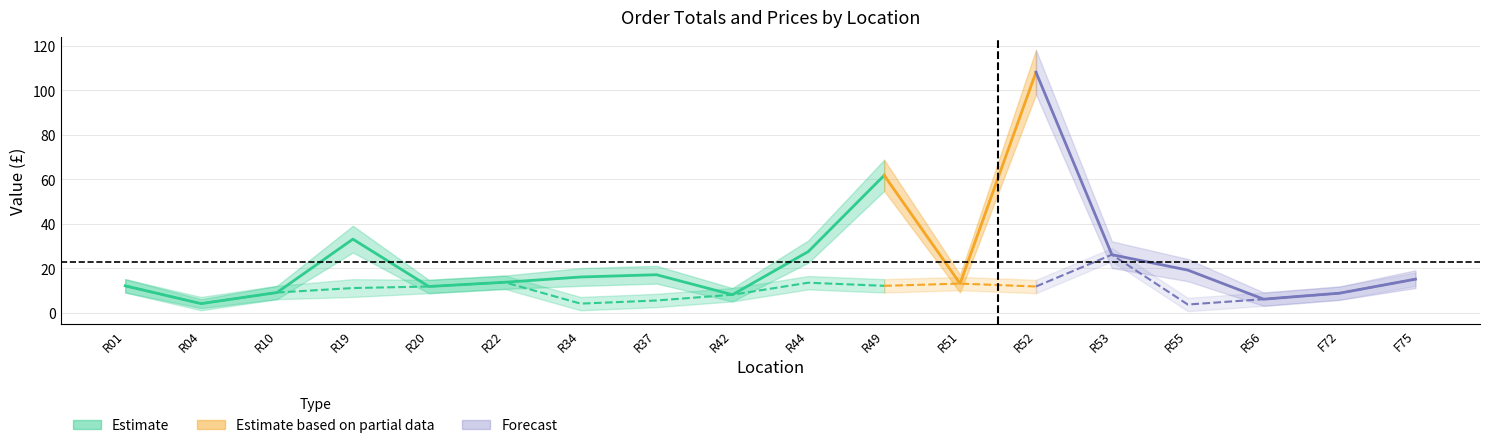

Count the number of data series in this chart.

6